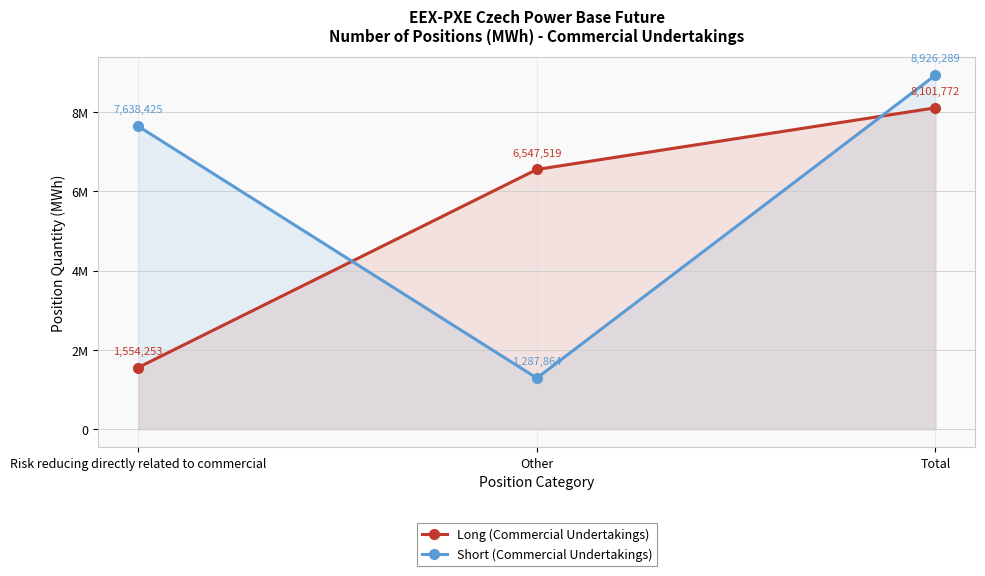

What is the spread (max minus min) of values at Other?

5259655